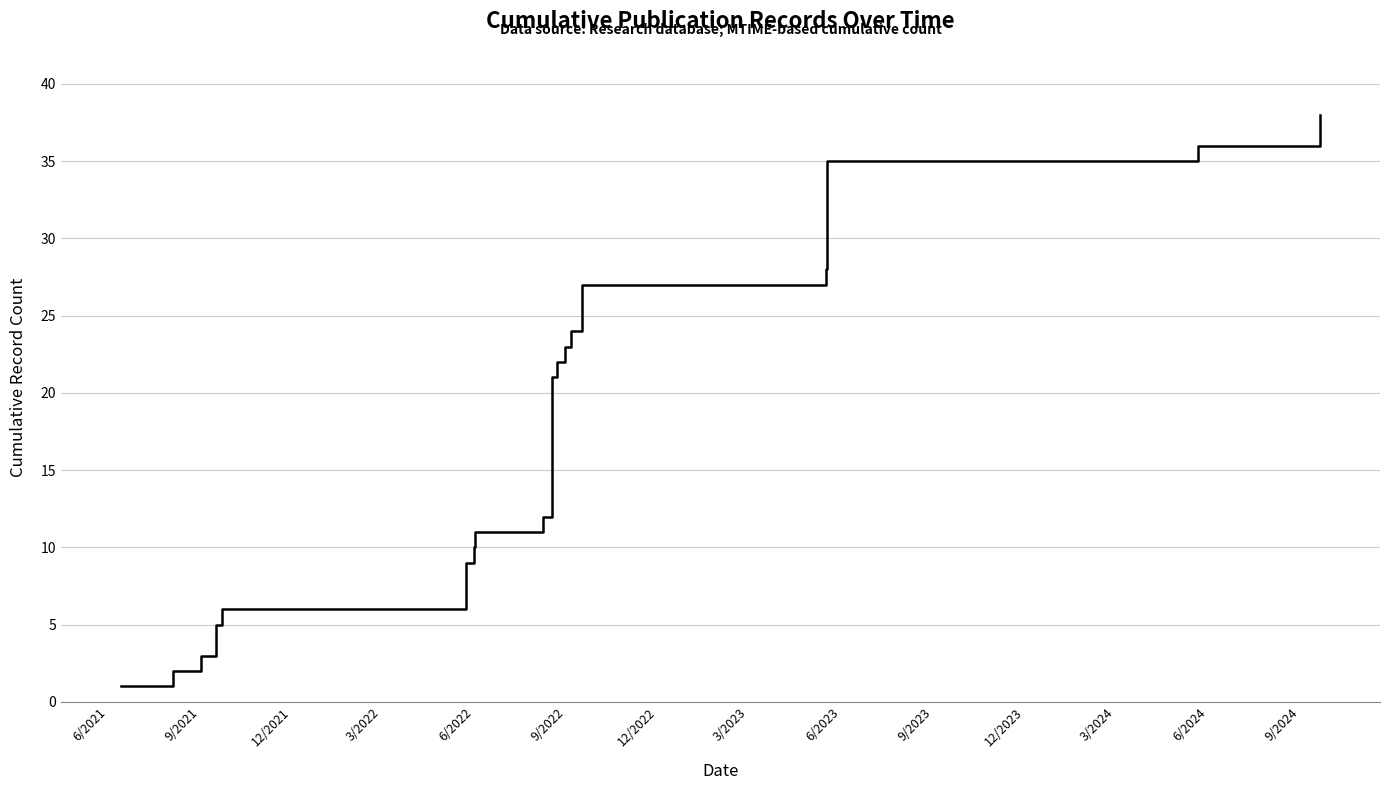

What is the difference between the maximum and minimum values?

37